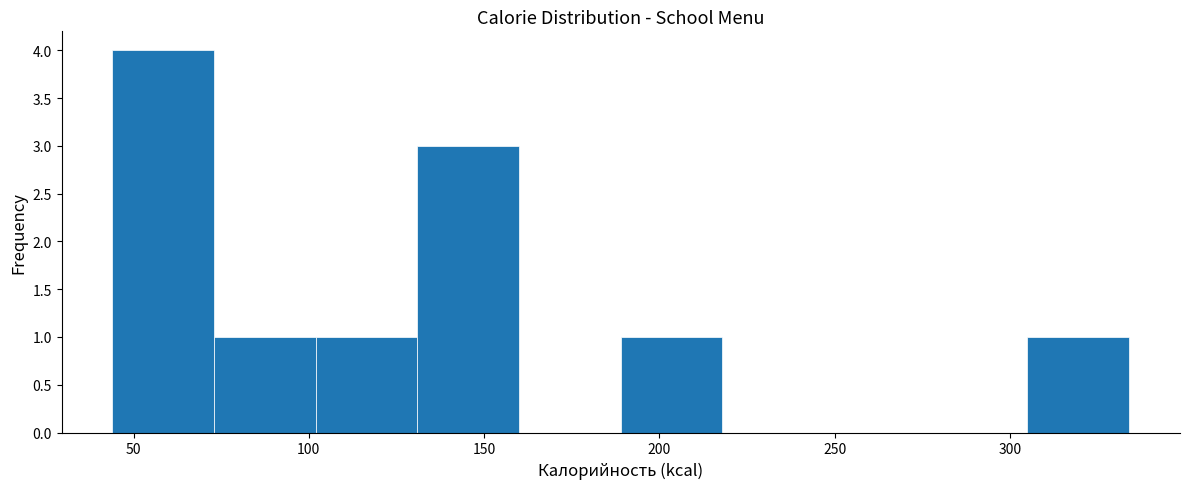

How tall is the bar that spans 189 to 218 on the x-axis? Neither the bar edges nor the heights are printed on the chart, so give them approximately, as read against the axes.

1